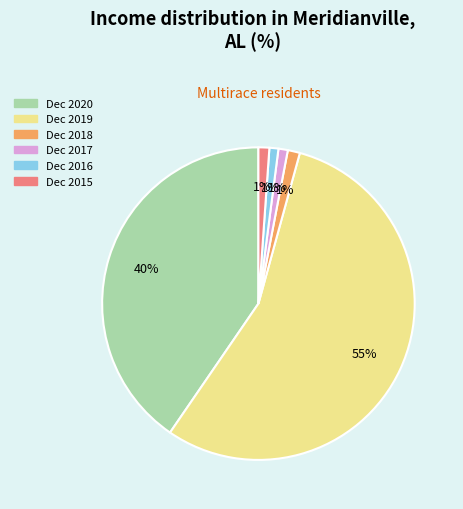

Which has a higher value, Dec 2018 or Dec 2019?

Dec 2019